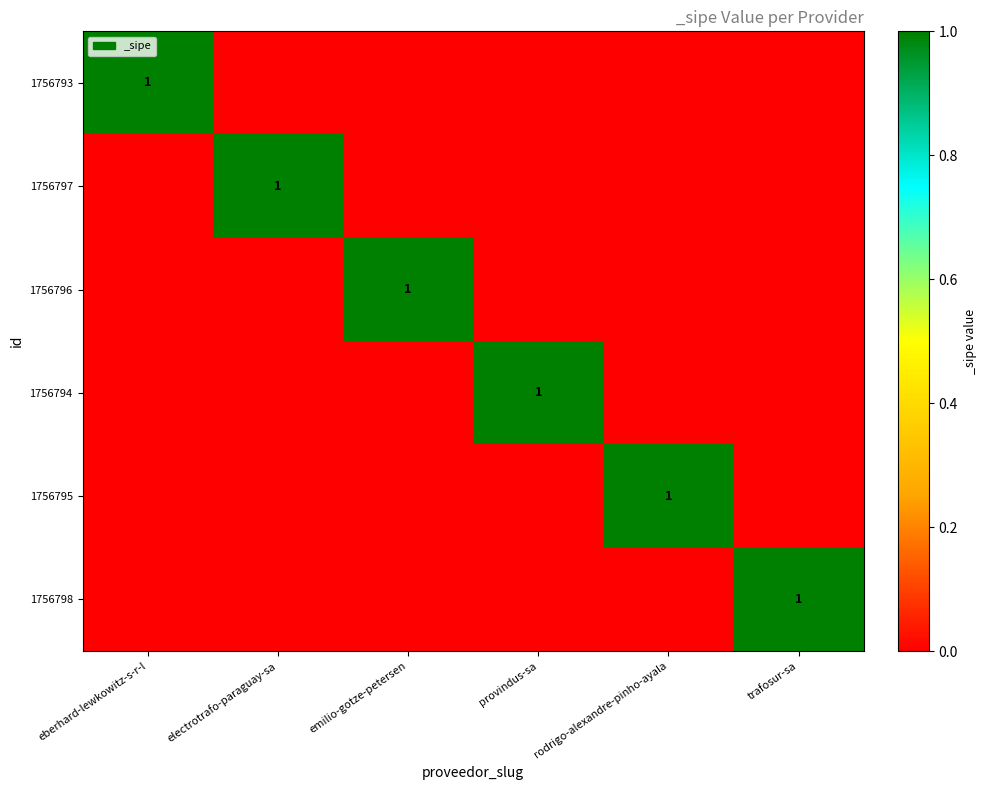

The 1756798 series shows 2 at trafosur-sa. True or false?

False